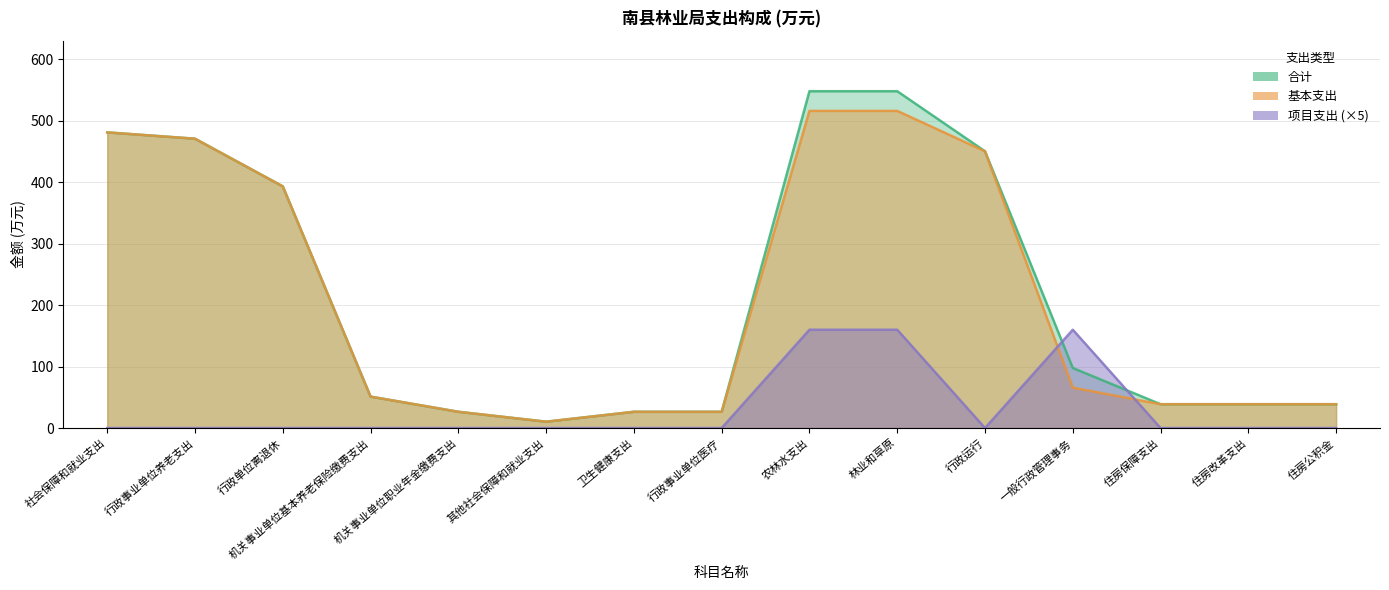

At 机关事业单位基本养老保险缴费支出, list the series in order from smallest to largest.

项目支出, 合计, 基本支出